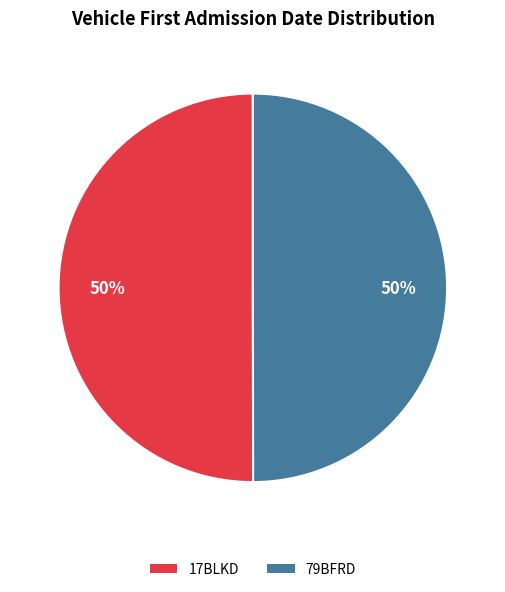

Is it true that 17BLKD is 50% of the pie?

True